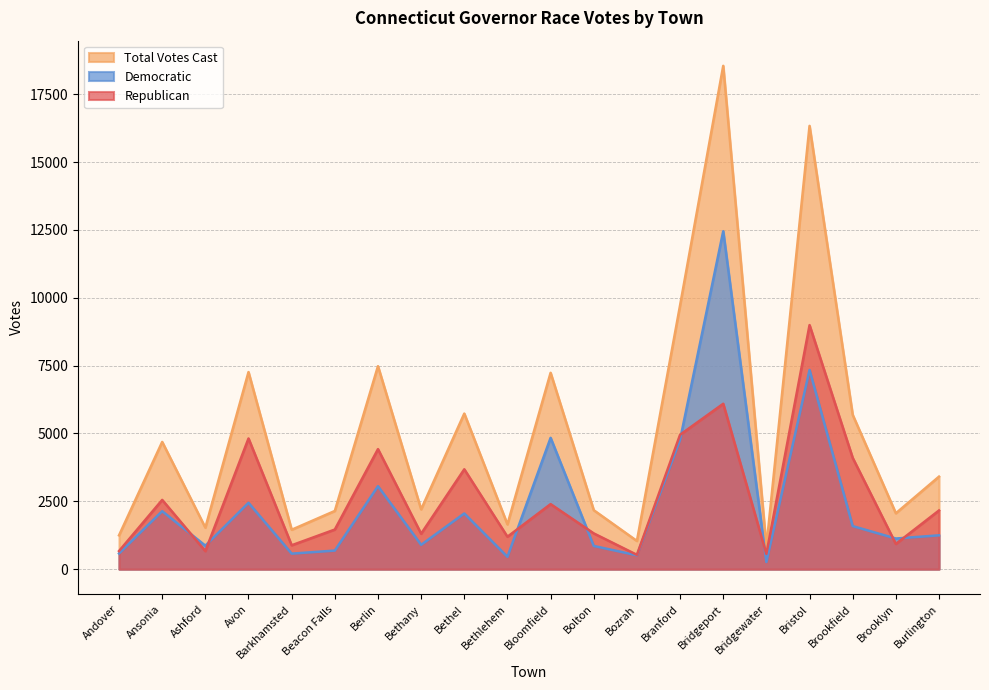

What is the difference between the maximum and minimum values in the Democratic series?

12189